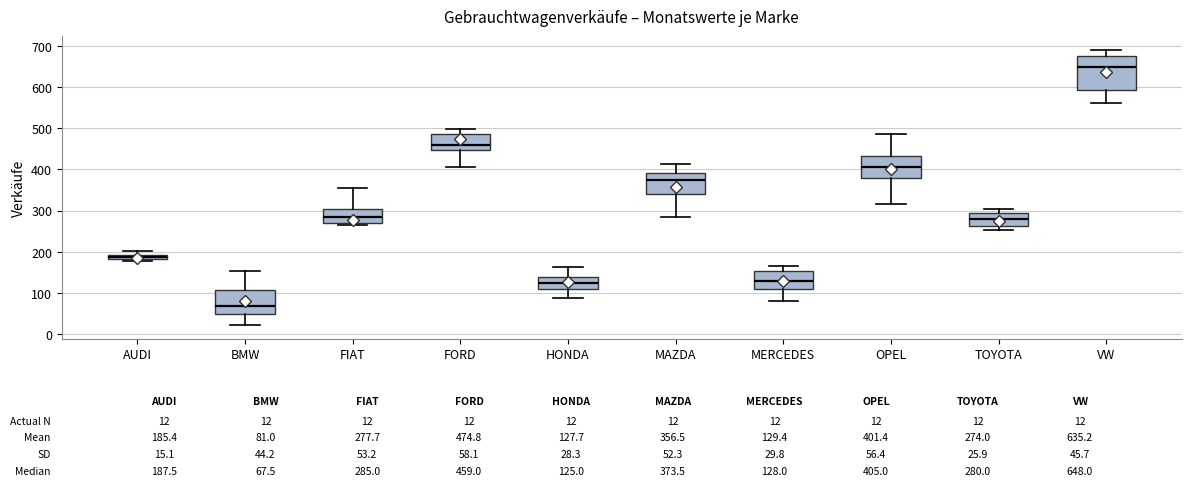

Which box is the tallest, from its lower edge to its upper edge?

VW